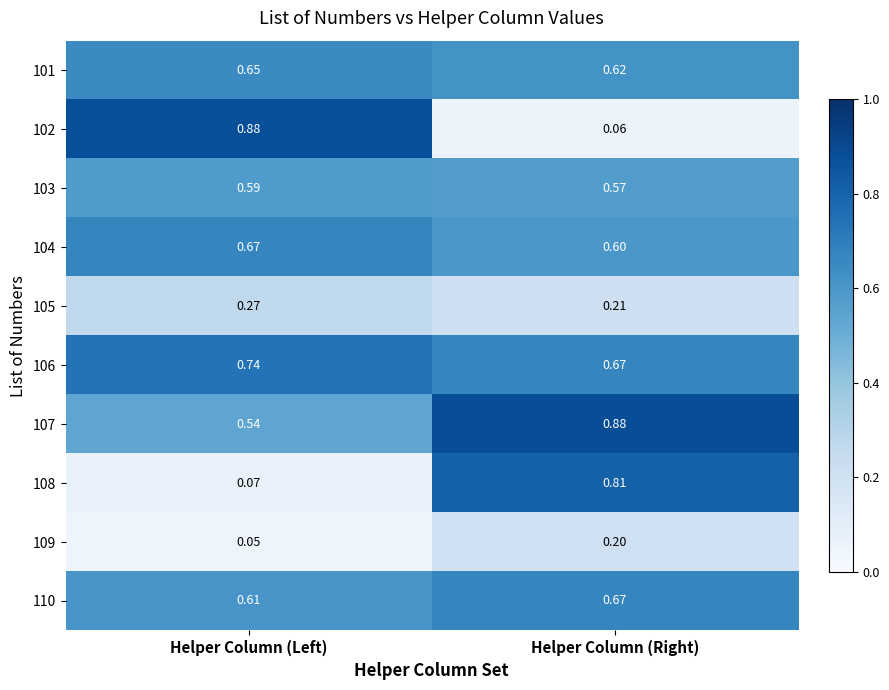

Rank the categories by 109 value from highest to lowest.

Helper Column (Right), Helper Column (Left)